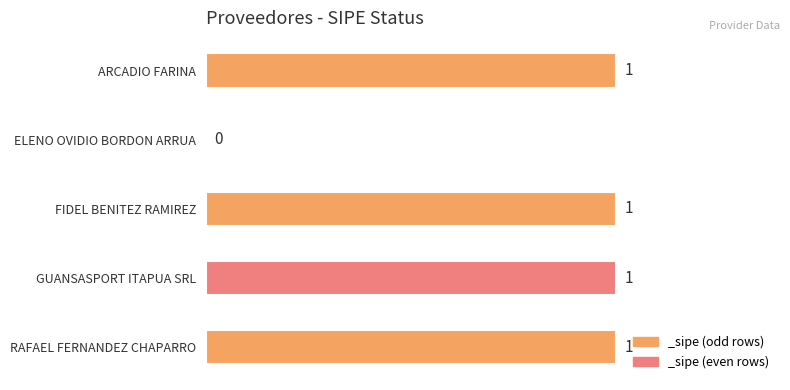

How many values are between 1 and 2?

4